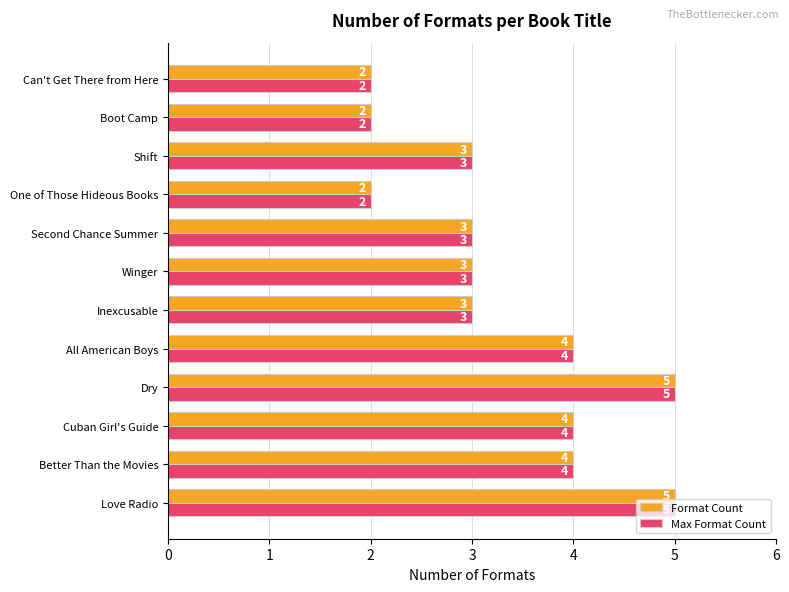

Is the value of Format Count at Dry greater than the value of Max Format Count at Second Chance Summer?

Yes